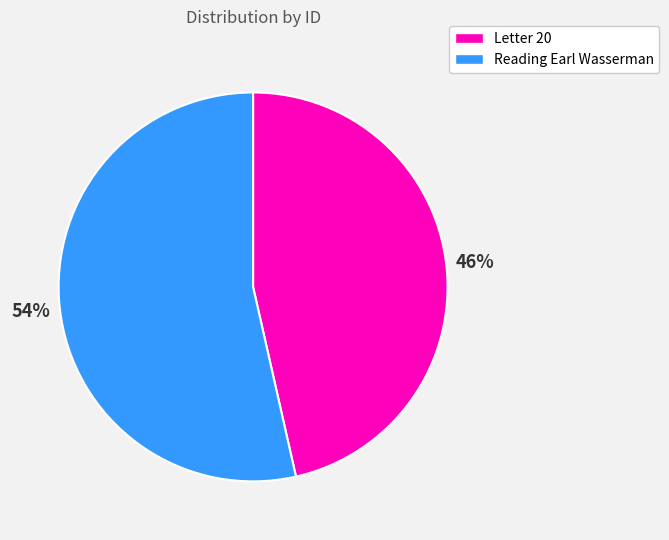

Rank the categories by value from lowest to highest.

Letter 20, Reading Earl Wasserman